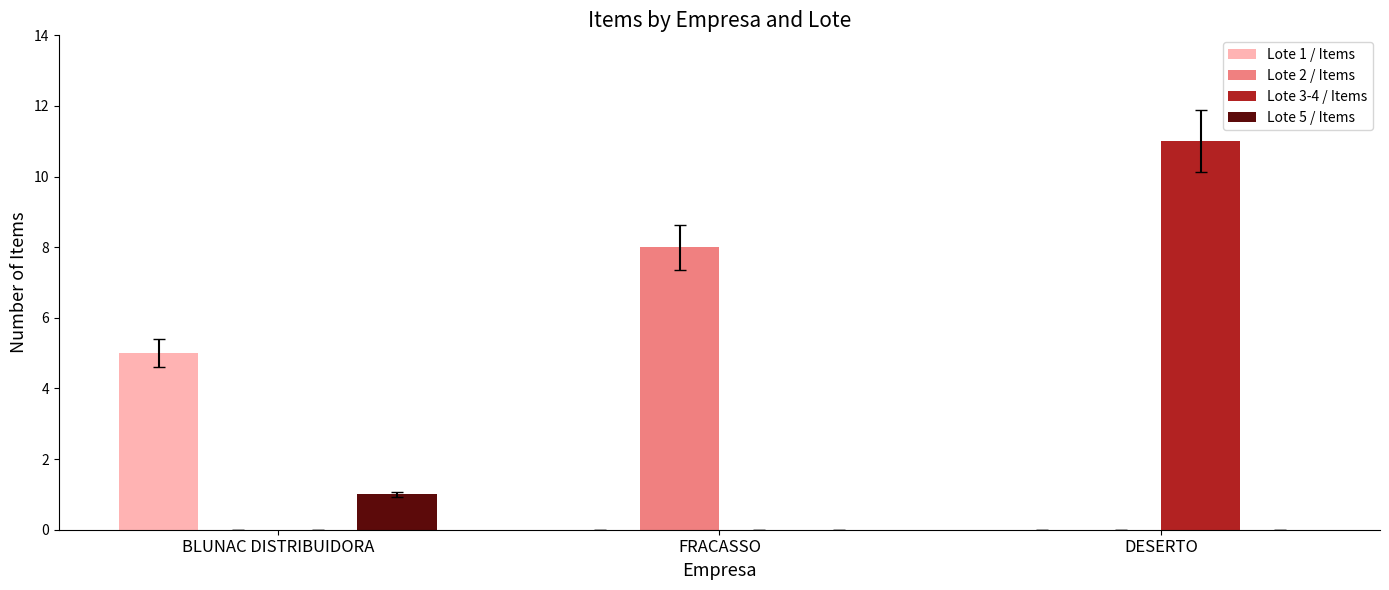

What is the total value across all series at DESERTO?

11